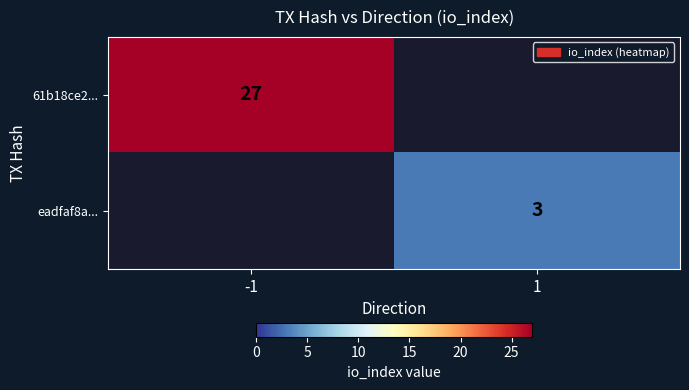

True or false: 61b18ce2... has a value of 11 at -1.

False